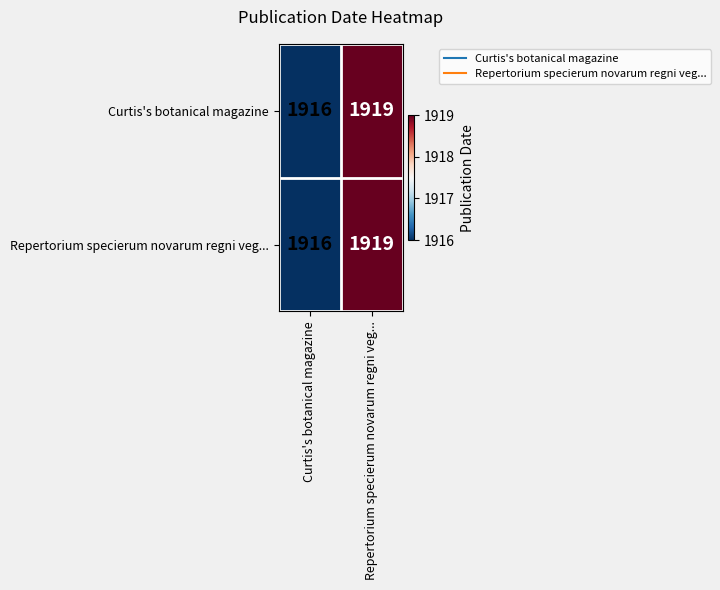

What is the average value of the Curtis's botanical magazine series?

1918